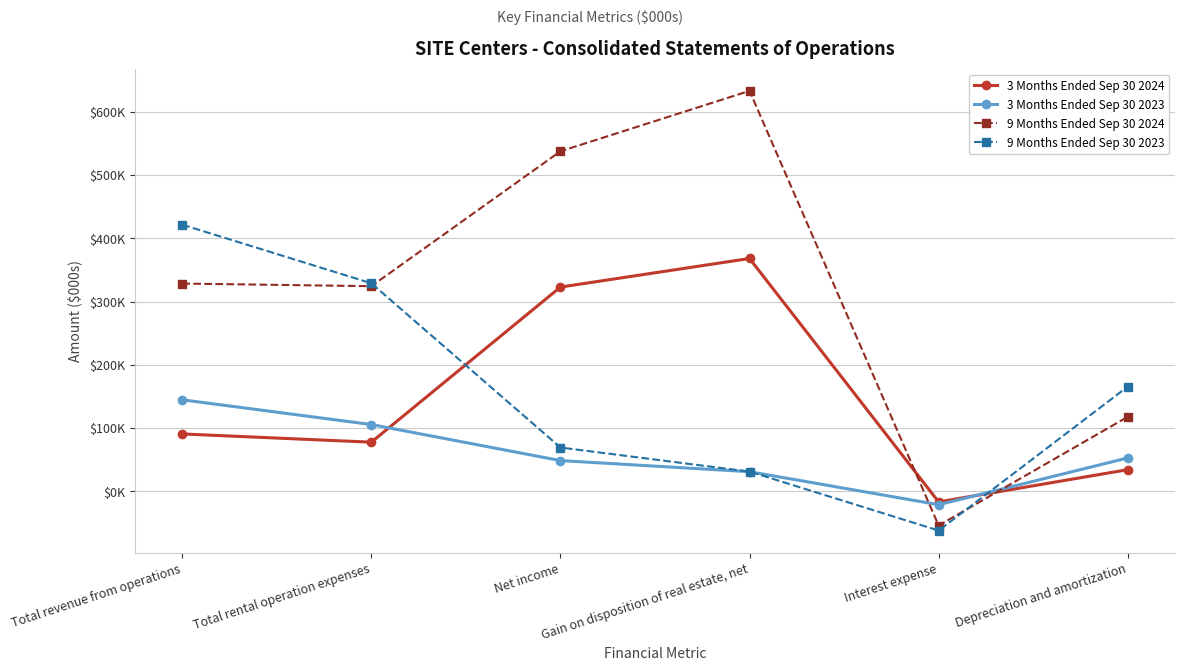

How many values in the 9 Months Ended Sep 30 2024 series exceed 328525?

2